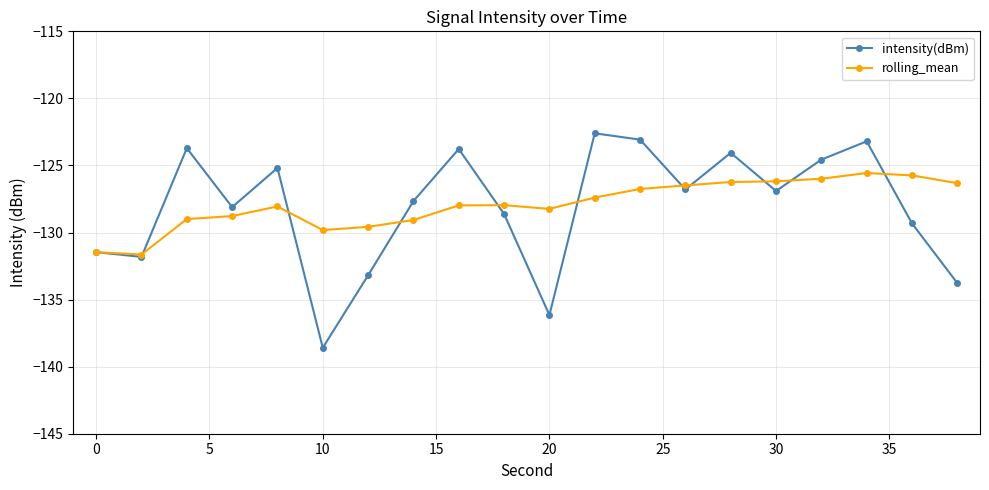

True or false: intensity(dBm) has more than 2 interior local peaks.

True